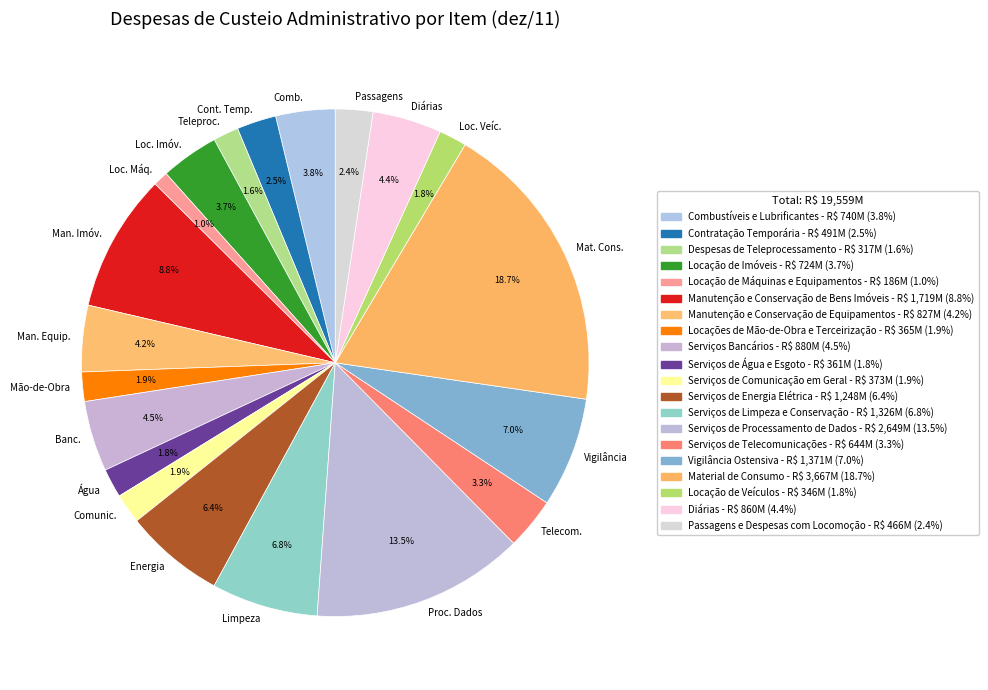

Combined, do Cont. Temp. and Comunic. account for over 50%?

No